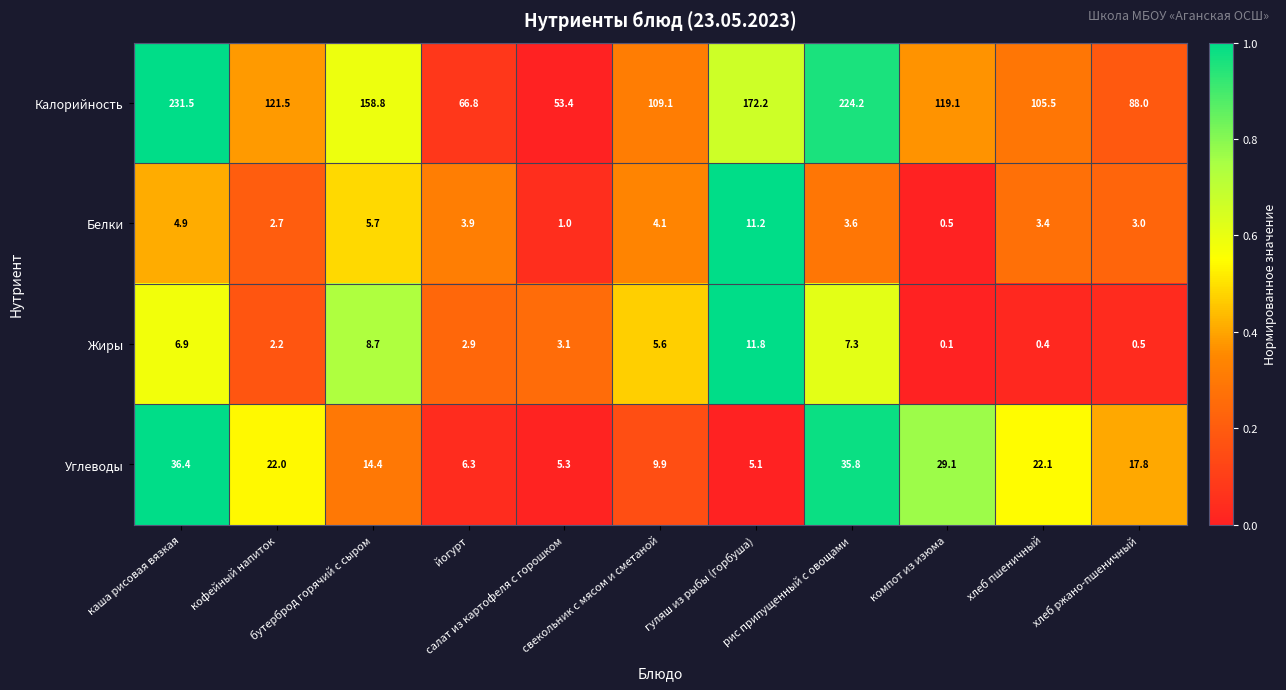

How many series are shown in this chart?

4